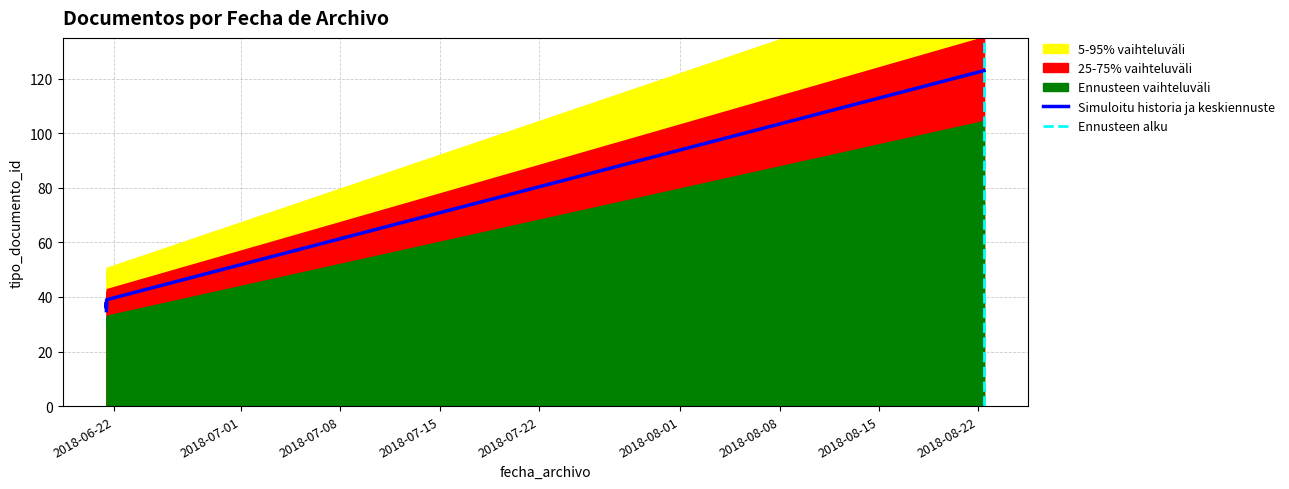

What is the maximum value shown in the chart?

123